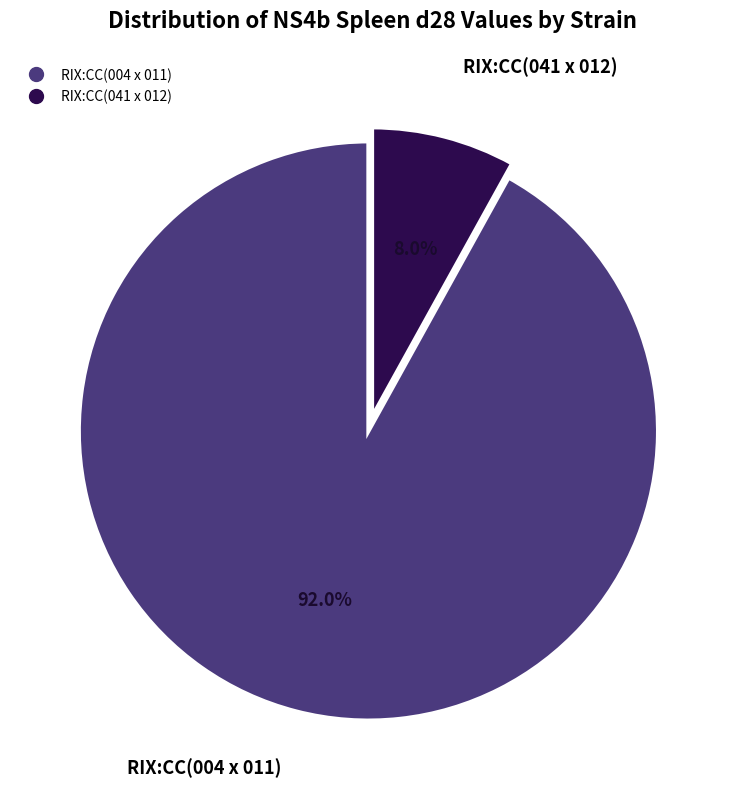

What is the largest slice in the pie chart?

RIX:CC(004 x 011)